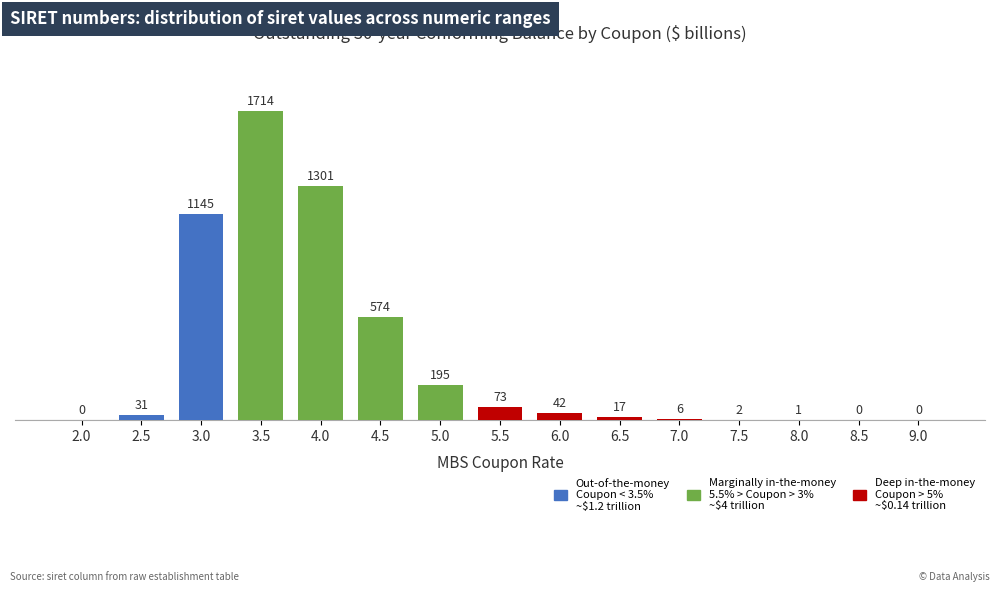

Reading left to right, transcribe all the data shown in this chart.

2.0=0	2.5=31	3.0=1145	3.5=1714	4.0=1301	4.5=574	5.0=195	5.5=73	6.0=42	6.5=17	7.0=6	7.5=2	8.0=1	8.5=0	9.0=0